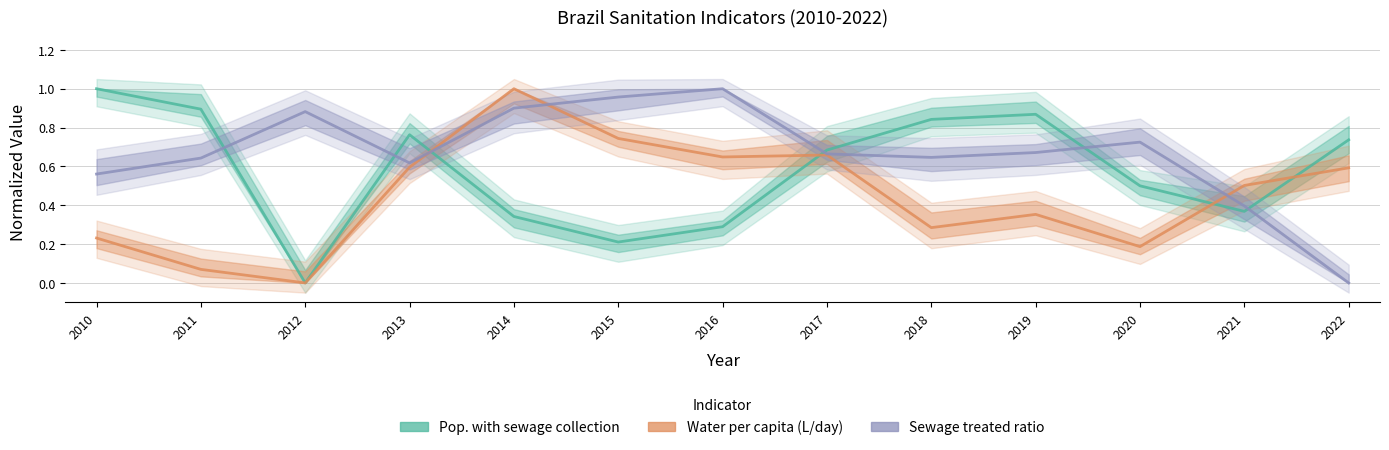

True or false: Sewage treated ratio has more than 1 interior local peaks.

True